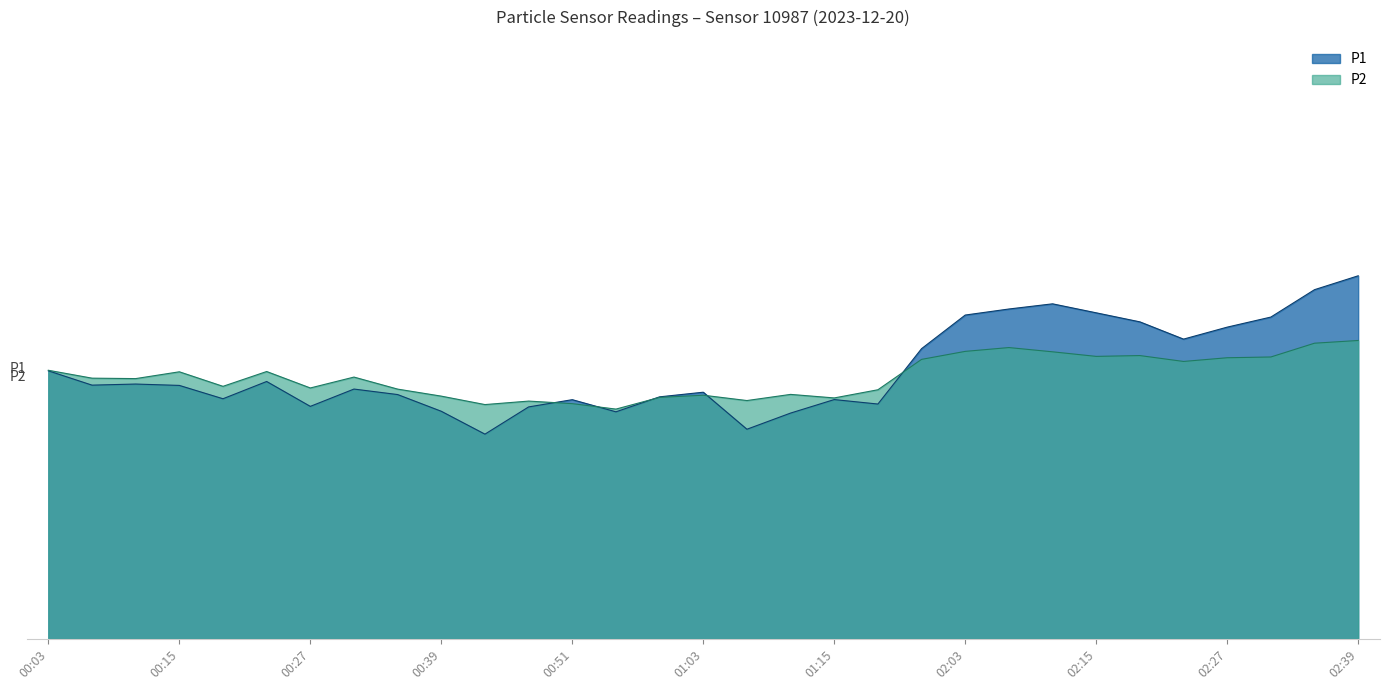

Is it true that P2 equals 29.3 at 13:00?

False